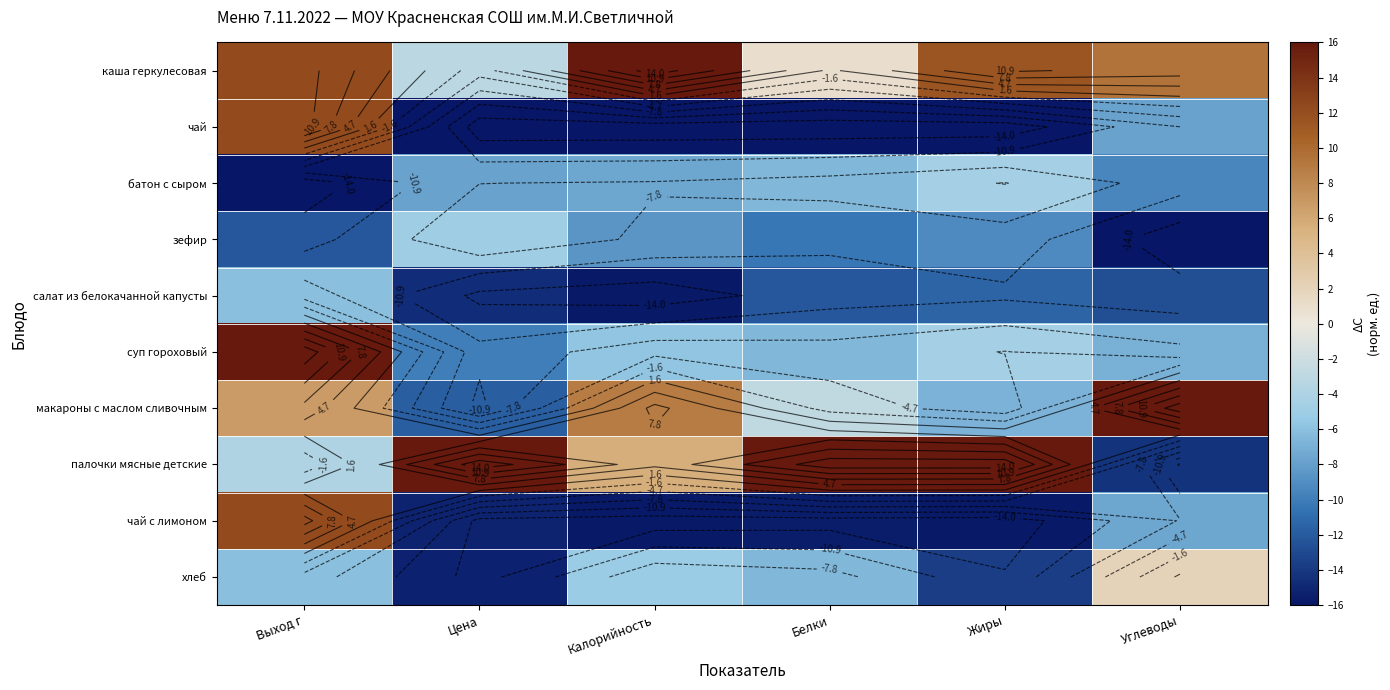

Rank the categories by каша геркулесовая value from lowest to highest.

Цена, Белки, Углеводы, Жиры, Выход г, Калорийность